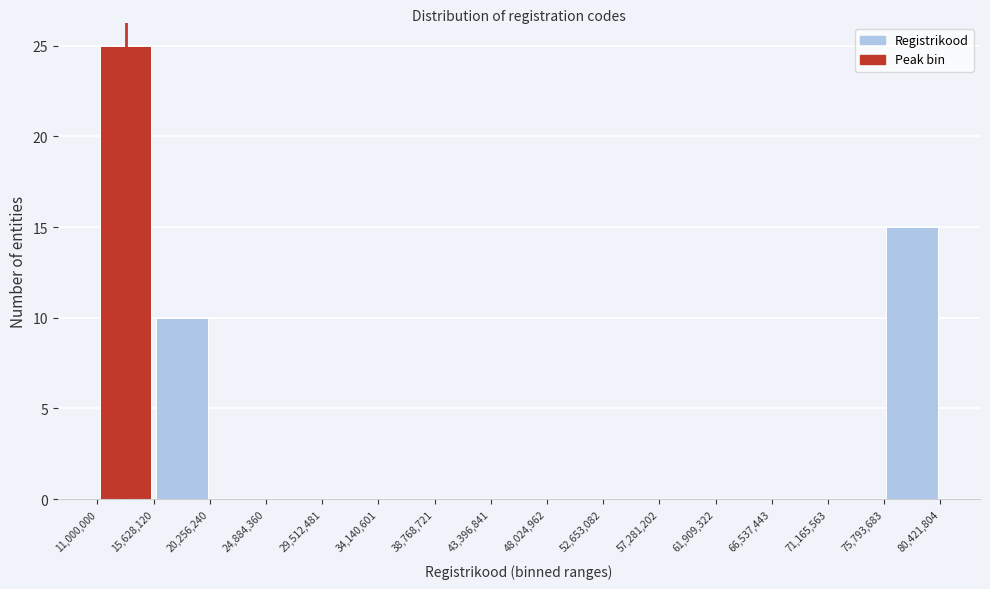

How tall is the bar that spans 11,000,000 to 15,628,120 on the x-axis? The values are not printed on the chart, so give them approximately, as read against the axis.

25